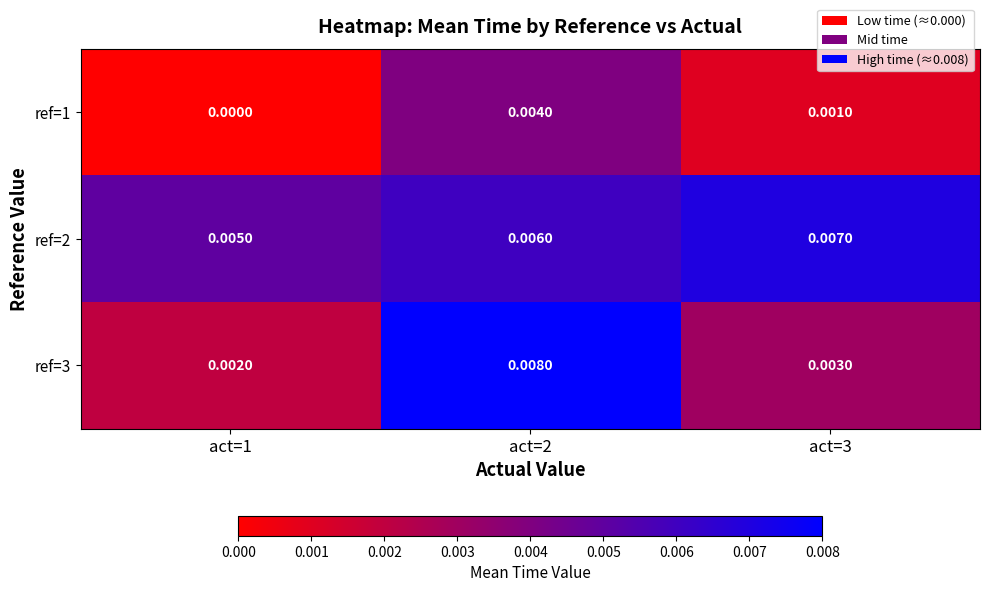

Is the value of ref=1 at act=3 greater than the value of ref=2 at act=3?

No